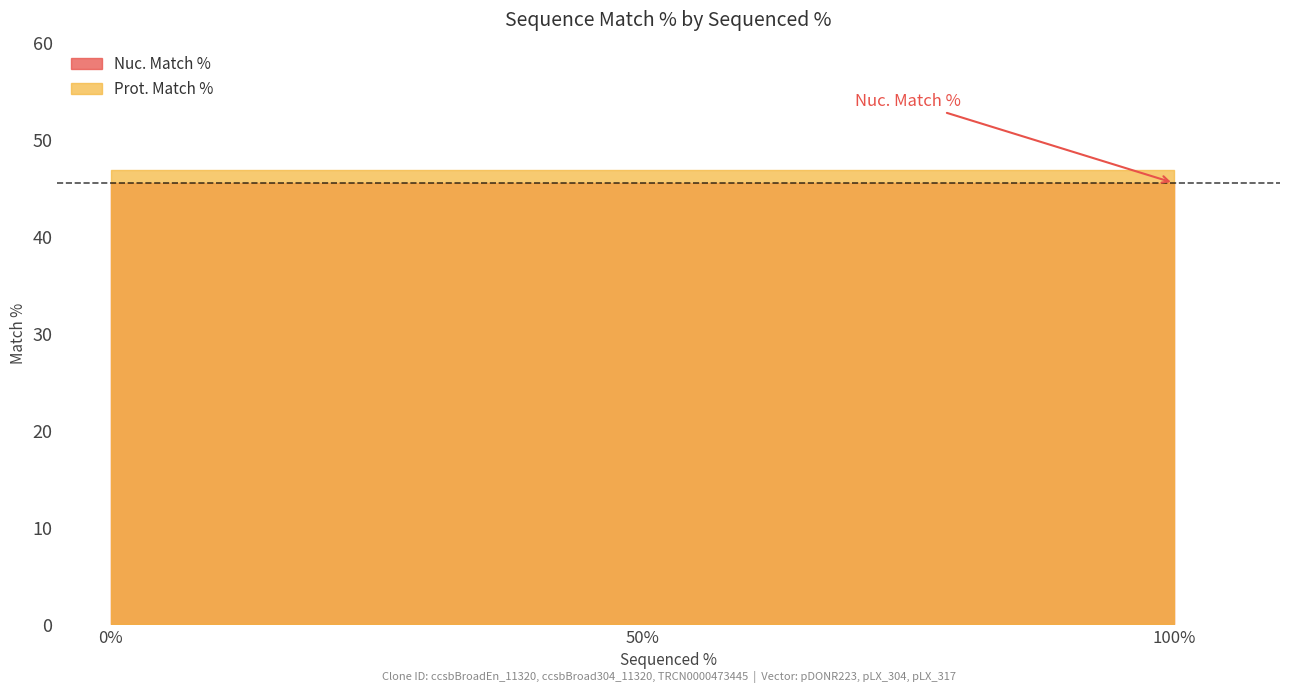

List the labels in order of Nuc. Match % value, largest first.

100, 0, 50